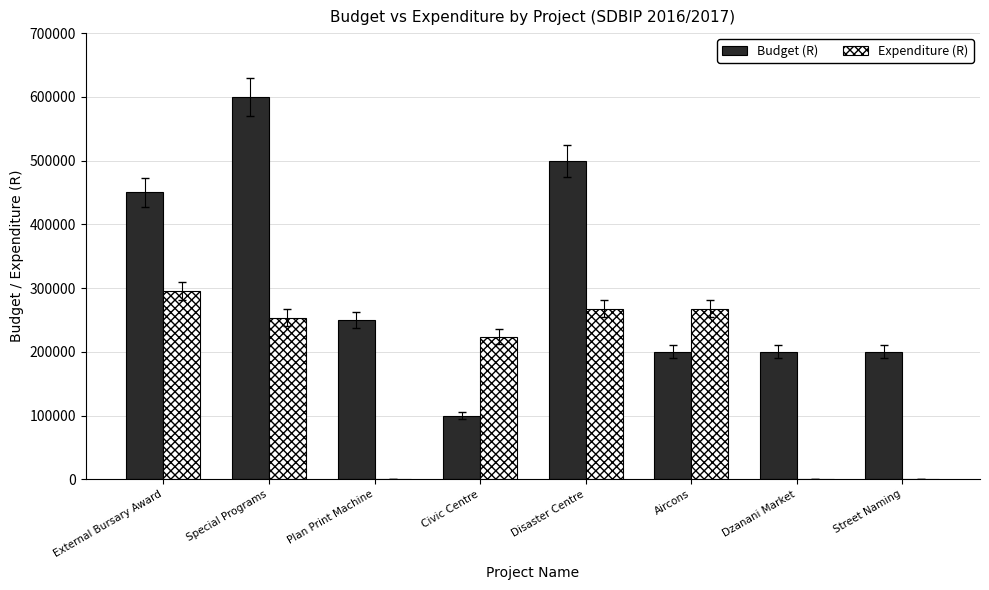

Count the number of data series in this chart.

2